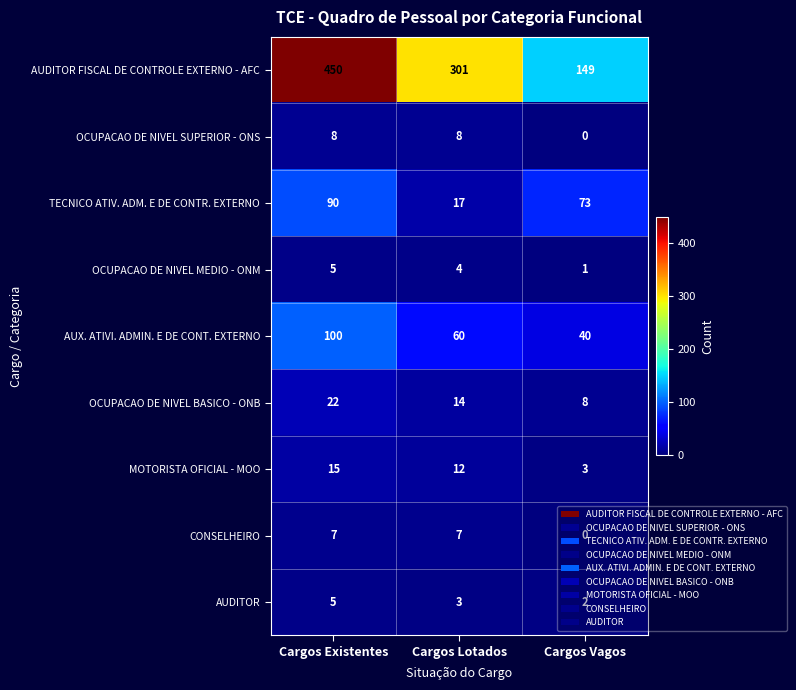

What is the difference between the maximum and minimum values in the CONSELHEIRO series?

7